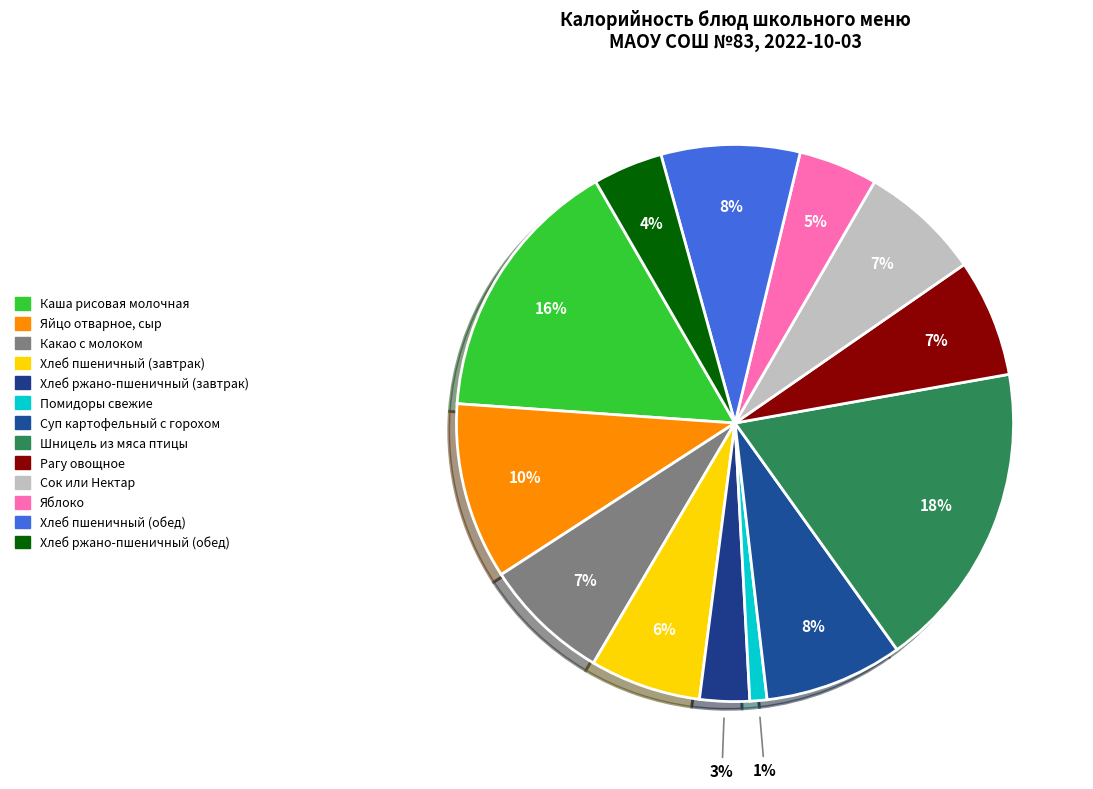

Which has a higher value, Яблоко or Хлеб пшеничный (обед)?

Хлеб пшеничный (обед)